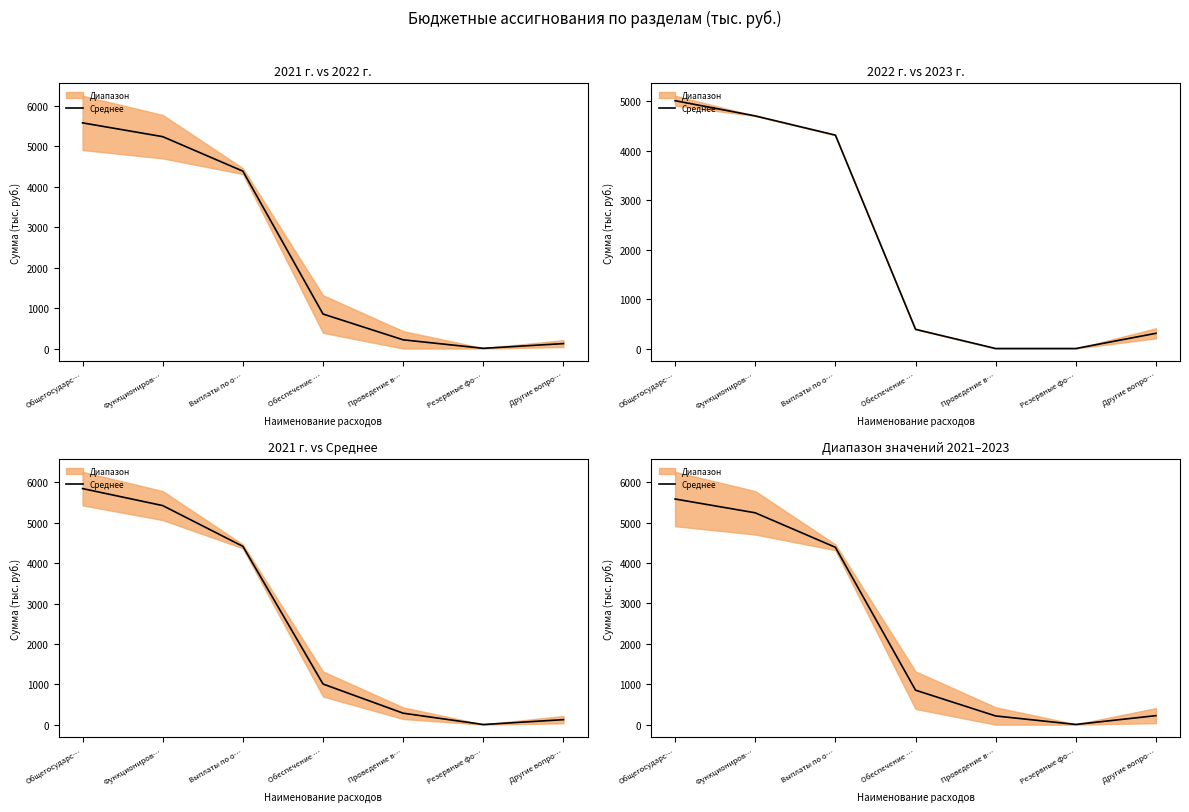

What is the value of the 2nd point from the left?

5243.1